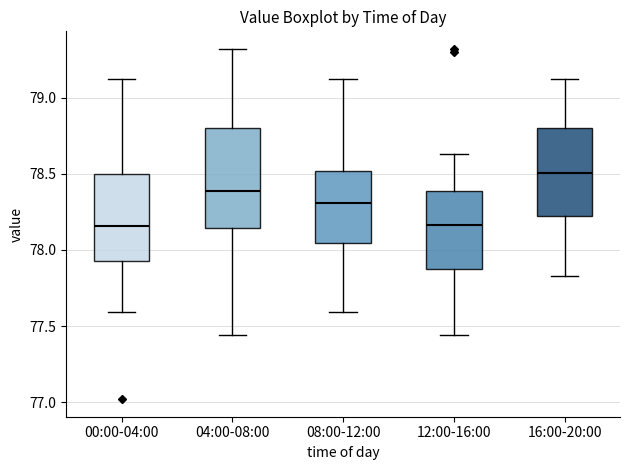

Reading left to right, read every box against the y-axis: the position of its median line, the range the box covers, and the ends of its whiskers. The values are not printed on the chart, so give them approximately, as read against the axis.

00:00-04:00: median 78.15, box 77.95 to 78.50, whiskers 77.60 to 79.10
04:00-08:00: median 78.40, box 78.15 to 78.80, whiskers 77.45 to 79.30
08:00-12:00: median 78.30, box 78.05 to 78.50, whiskers 77.60 to 79.10
12:00-16:00: median 78.15, box 77.90 to 78.40, whiskers 77.45 to 78.65
16:00-20:00: median 78.50, box 78.25 to 78.80, whiskers 77.85 to 79.10